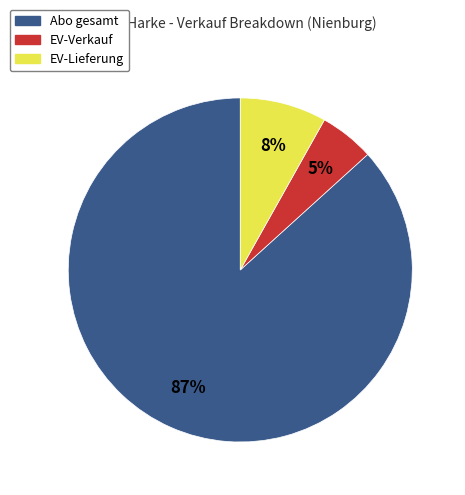

Which has a higher value, EV-Lieferung or EV-Verkauf?

EV-Lieferung